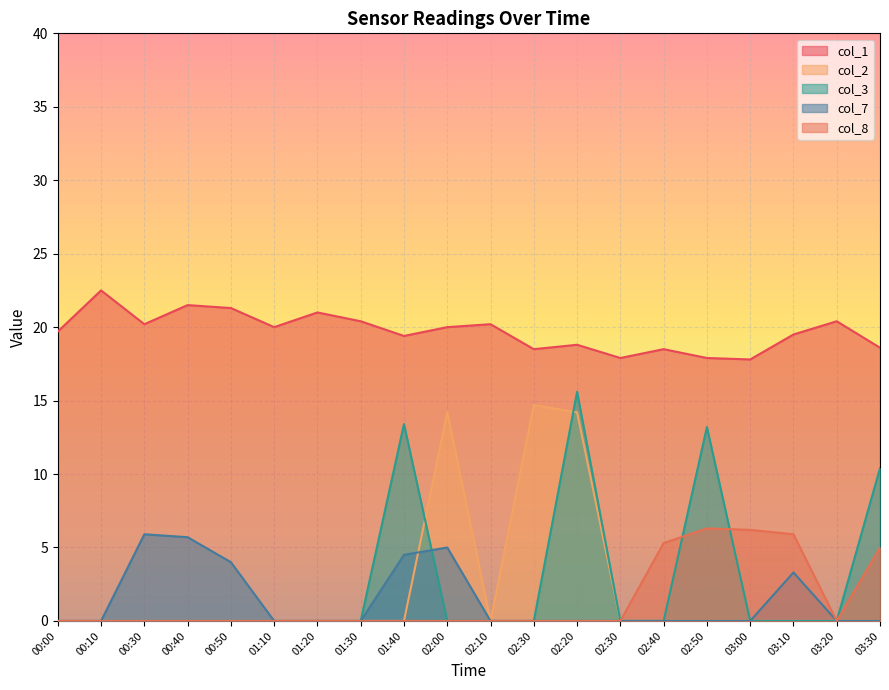

How many series are shown in this chart?

5